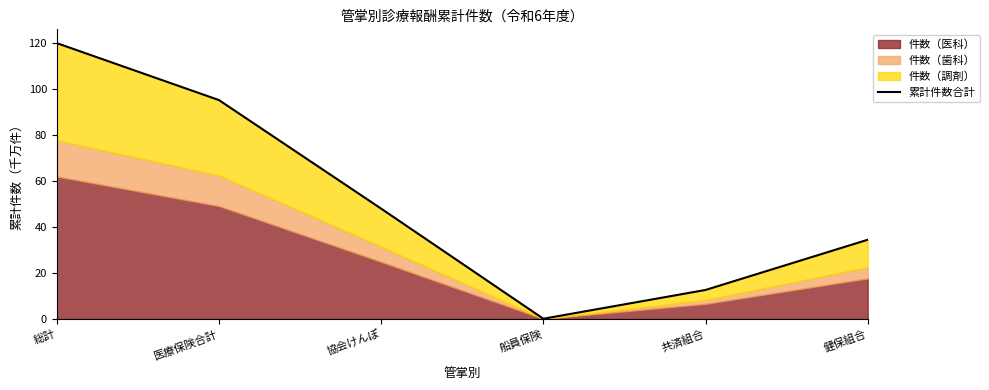

How many lines are shown in the chart?

1